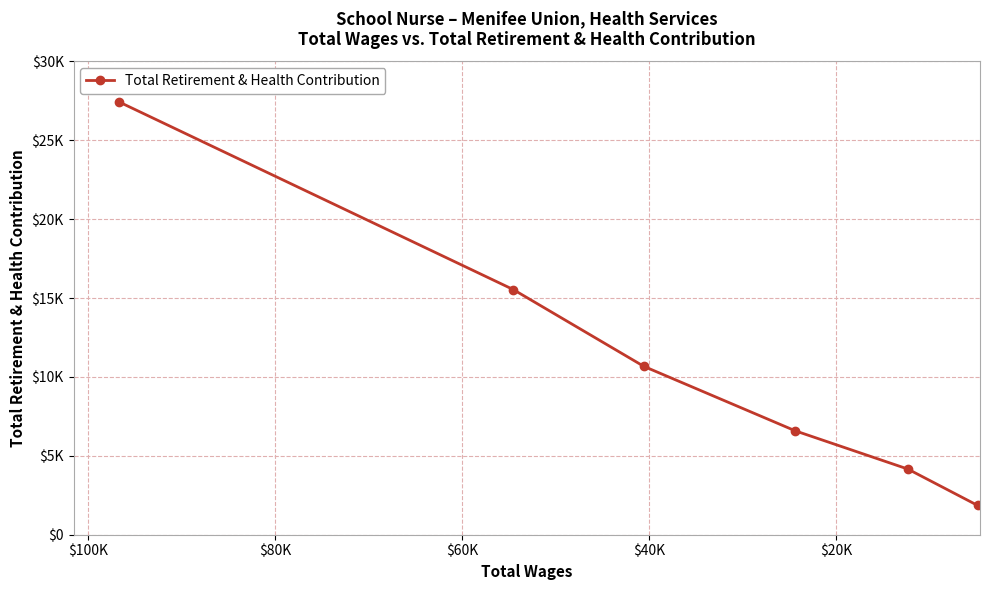

The value at $20K is 24231. True or false?

False